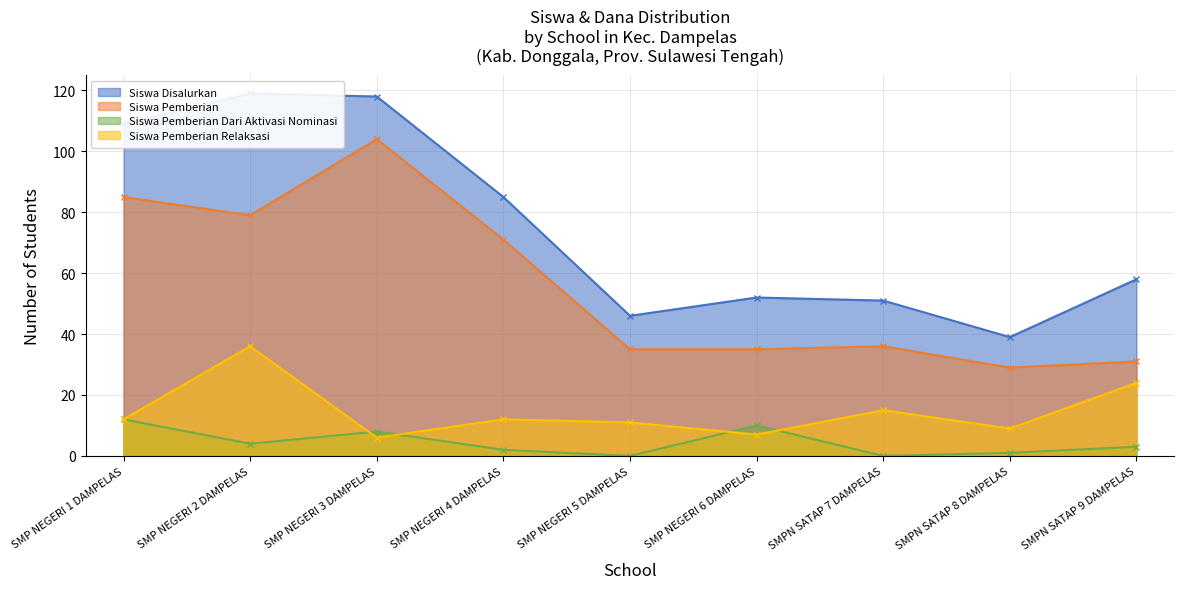

Reading right to left, what are all the values shown in this chart?

Siswa Disalurkan: SMPN SATAP 9 DAMPELAS=58	SMPN SATAP 8 DAMPELAS=39	SMPN SATAP 7 DAMPELAS=51	SMP NEGERI 6 DAMPELAS=52	SMP NEGERI 5 DAMPELAS=46	SMP NEGERI 4 DAMPELAS=85	SMP NEGERI 3 DAMPELAS=118	SMP NEGERI 2 DAMPELAS=119	SMP NEGERI 1 DAMPELAS=109
Siswa Pemberian: SMPN SATAP 9 DAMPELAS=31	SMPN SATAP 8 DAMPELAS=29	SMPN SATAP 7 DAMPELAS=36	SMP NEGERI 6 DAMPELAS=35	SMP NEGERI 5 DAMPELAS=35	SMP NEGERI 4 DAMPELAS=71	SMP NEGERI 3 DAMPELAS=104	SMP NEGERI 2 DAMPELAS=79	SMP NEGERI 1 DAMPELAS=85
Siswa Pemberian Dari Aktivasi Nominasi: SMPN SATAP 9 DAMPELAS=3	SMPN SATAP 8 DAMPELAS=1	SMPN SATAP 7 DAMPELAS=0	SMP NEGERI 6 DAMPELAS=10	SMP NEGERI 5 DAMPELAS=0	SMP NEGERI 4 DAMPELAS=2	SMP NEGERI 3 DAMPELAS=8	SMP NEGERI 2 DAMPELAS=4	SMP NEGERI 1 DAMPELAS=12
Siswa Pemberian Relaksasi: SMPN SATAP 9 DAMPELAS=24	SMPN SATAP 8 DAMPELAS=9	SMPN SATAP 7 DAMPELAS=15	SMP NEGERI 6 DAMPELAS=7	SMP NEGERI 5 DAMPELAS=11	SMP NEGERI 4 DAMPELAS=12	SMP NEGERI 3 DAMPELAS=6	SMP NEGERI 2 DAMPELAS=36	SMP NEGERI 1 DAMPELAS=12